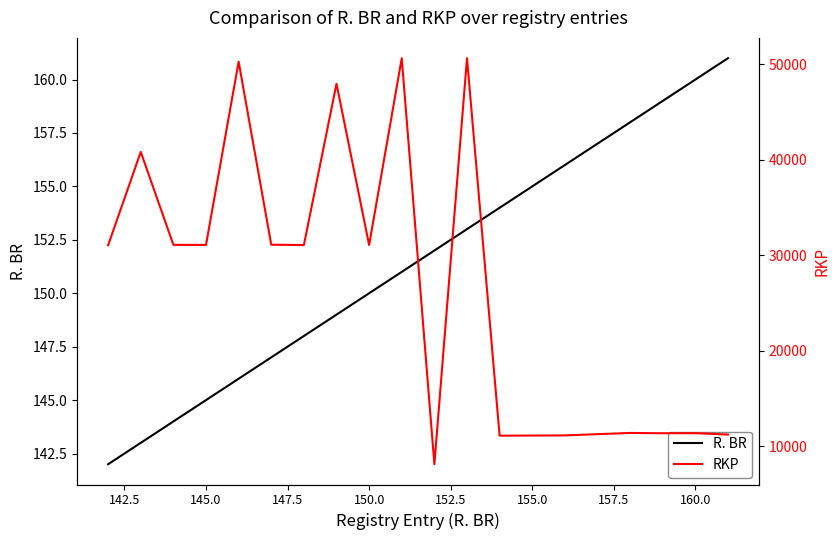

Is it true that R. BR equals 49 at 145.0?

False